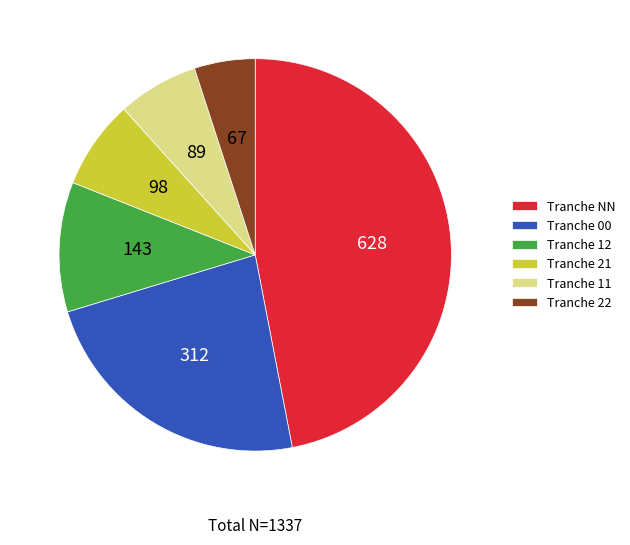

Is there a majority slice in this chart?

No